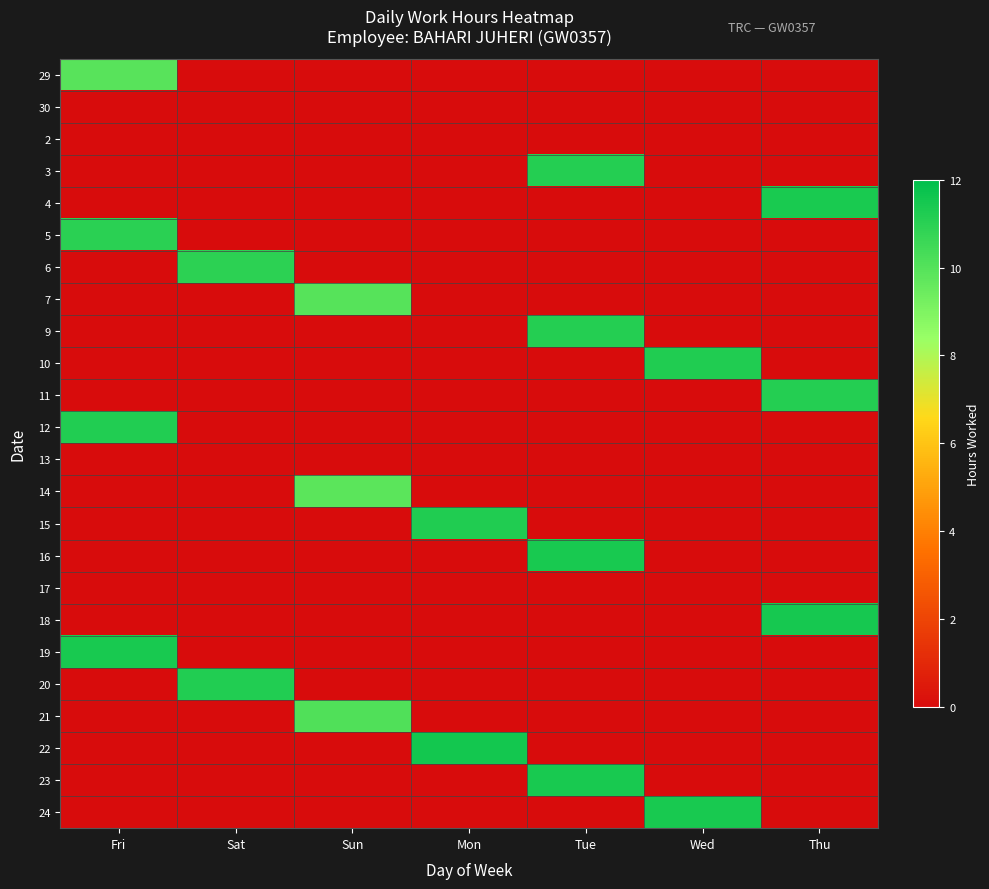

What is the total value across all series at Tue?

45.1